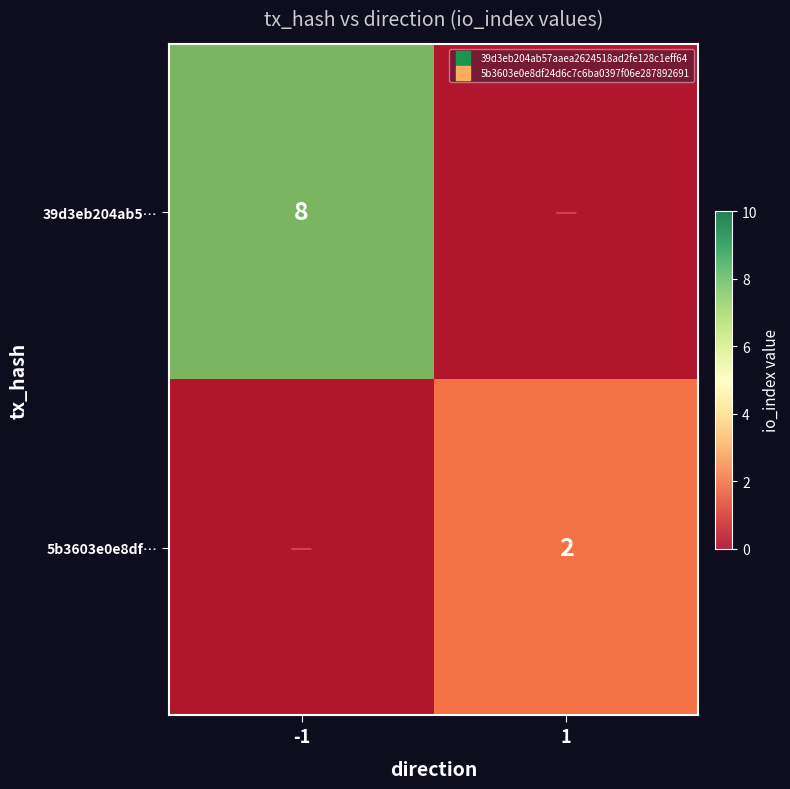

Is the value of 39d3eb204ab5… at -1 greater than the value of 5b3603e0e8df… at 1?

Yes